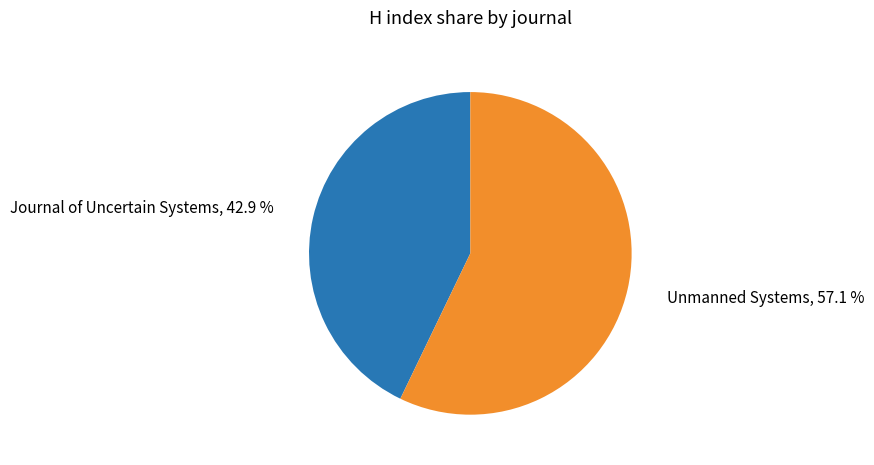

Rank the categories by value from lowest to highest.

Journal of Uncertain Systems, Unmanned Systems